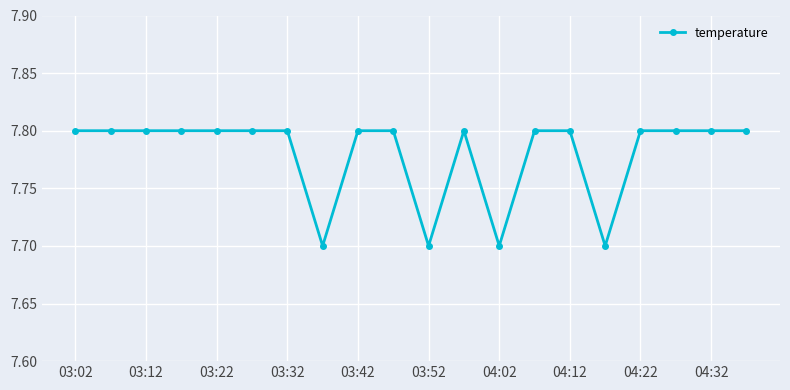

Count the values in the range 7 to 8.

20